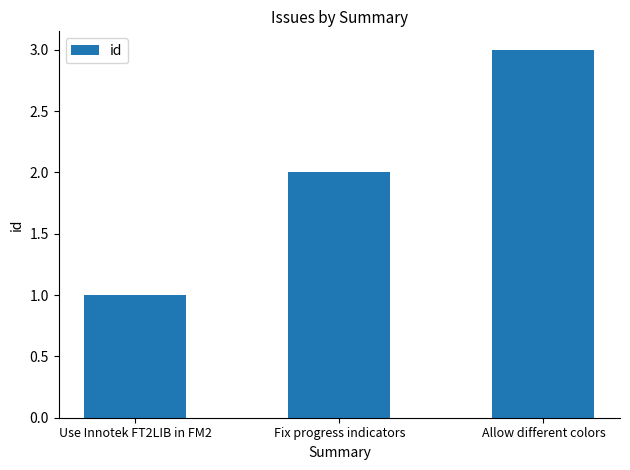

What is the label of the 2nd bar from the left?

Fix progress indicators